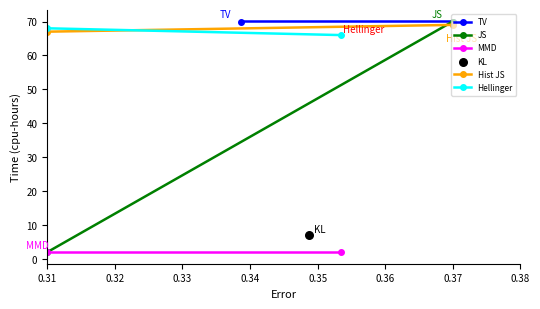

What is the total value across all series at 0.32?

207.0